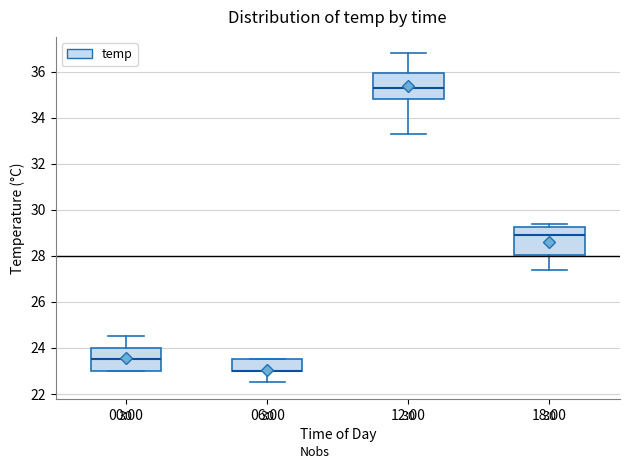

Where is the lower edge of the box for 00:00 on the y-axis? The values are not printed on the chart, so give them approximately, as read against the axis.

23.0